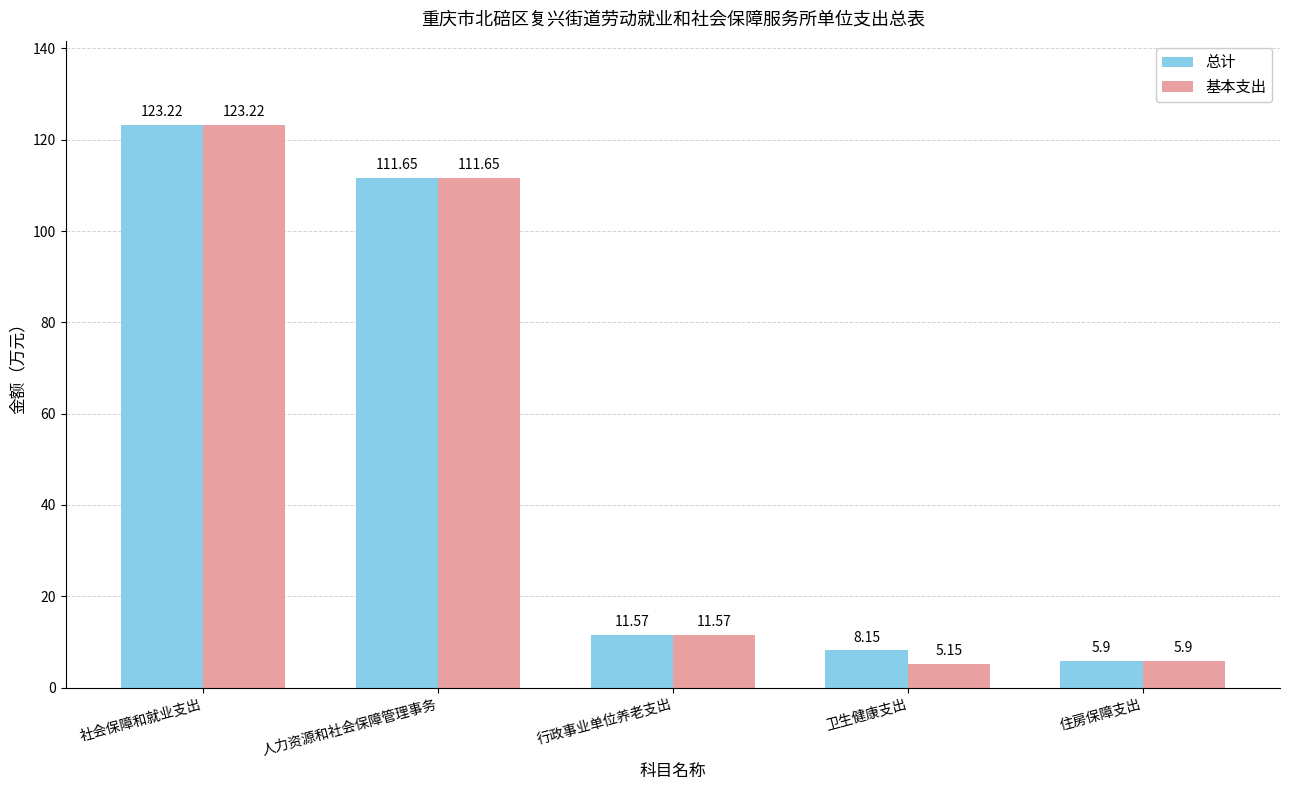

The value of 总计 at 人力资源和社会保障管理事务 is 111.7. True or false?

True